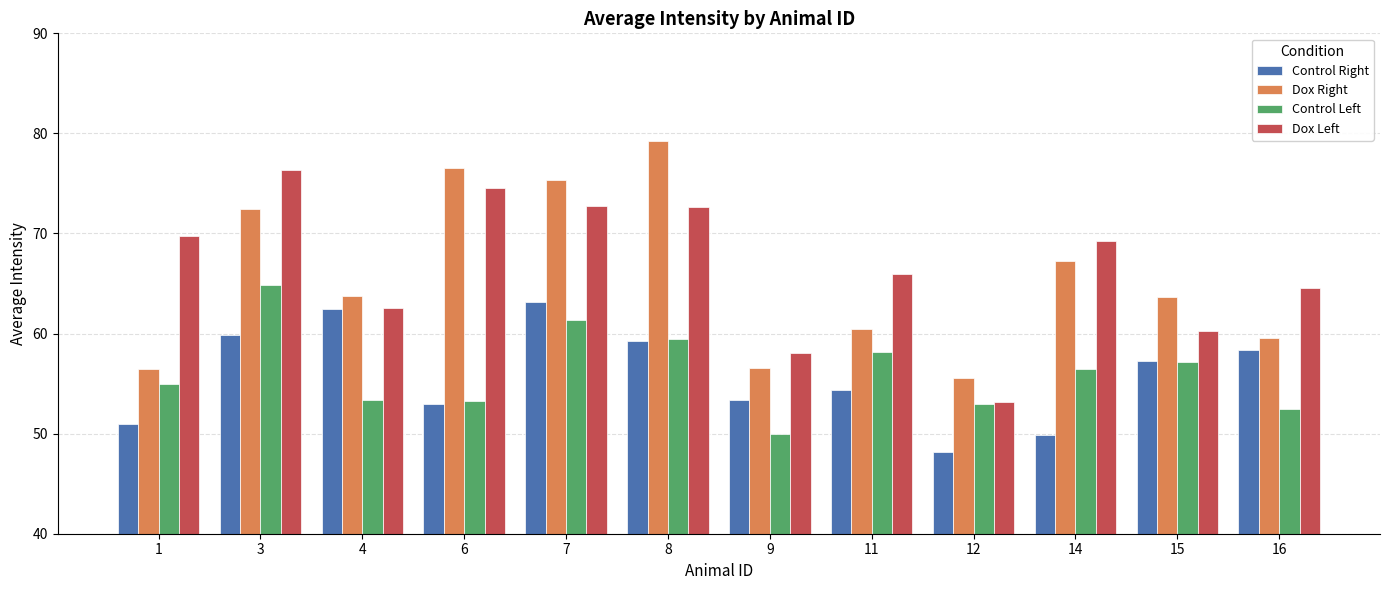

Count the number of categories in the chart.

12